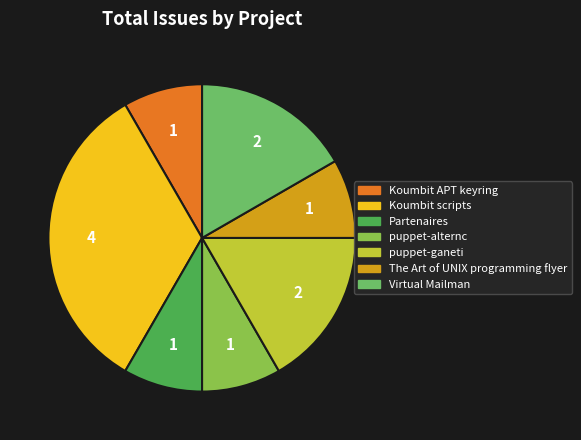

Between Virtual Mailman and puppet-alternc, which is larger?

Virtual Mailman